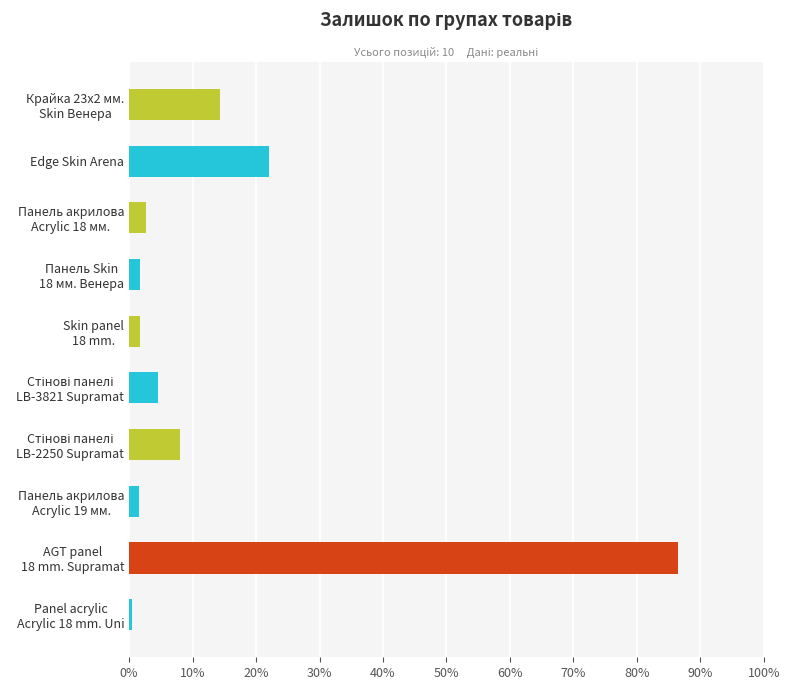

Are the bars horizontal?

Yes